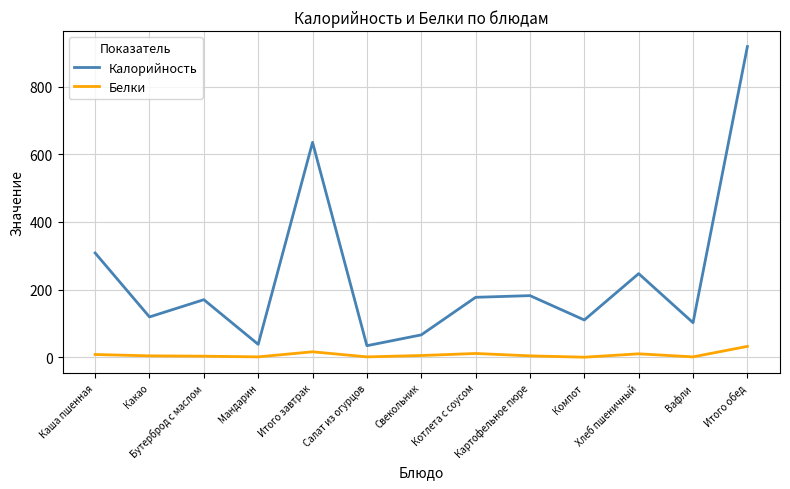

At which label is Калорийность closest to 476?

Итого завтрак